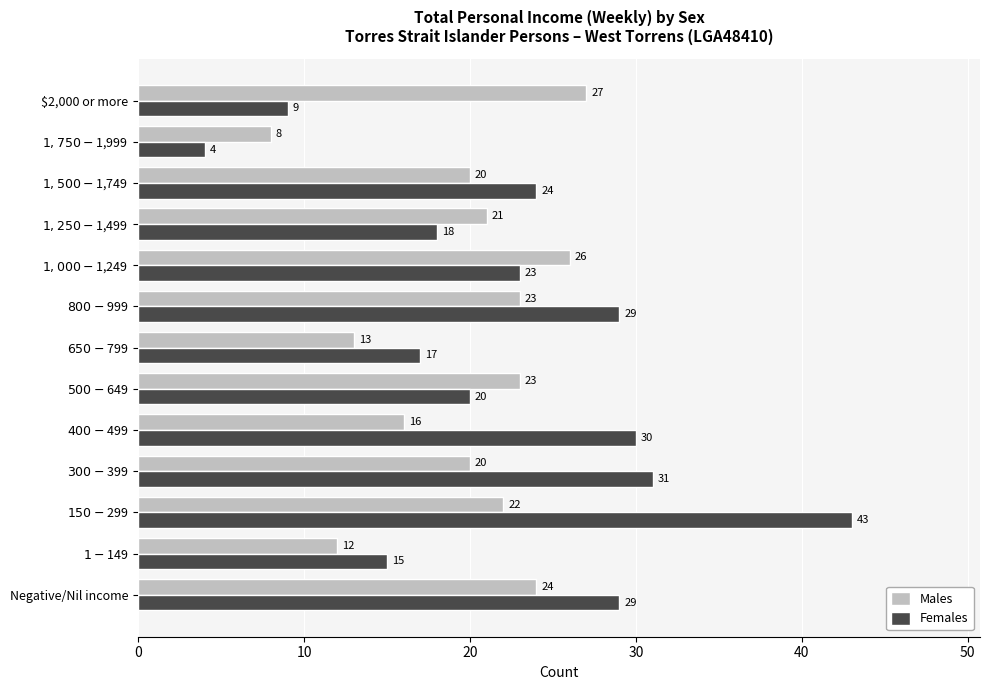

List the series in order of their overall mean, lowest first.

Males, Females